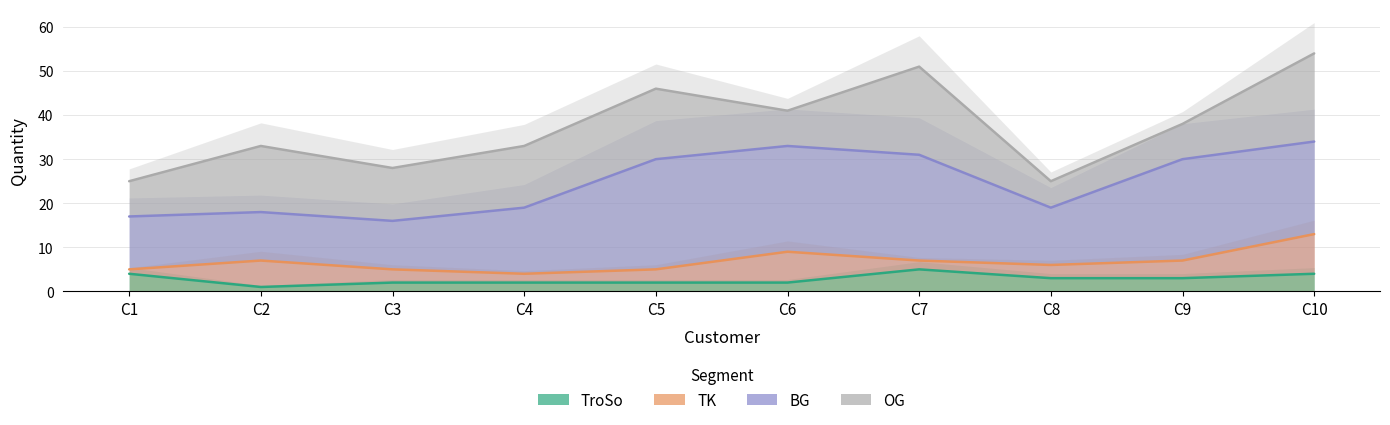

Does the chart have visible grid lines?

Yes